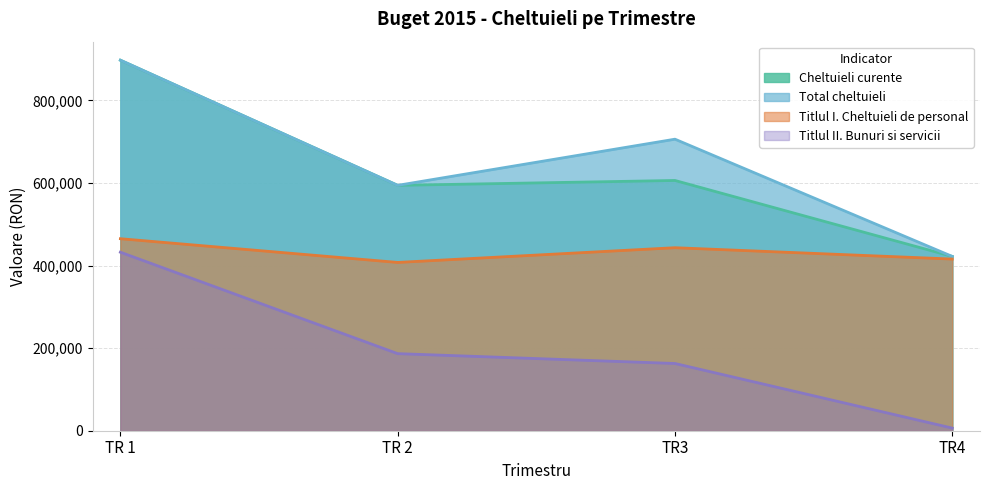

What is the label of the 1st point from the left?

TR 1